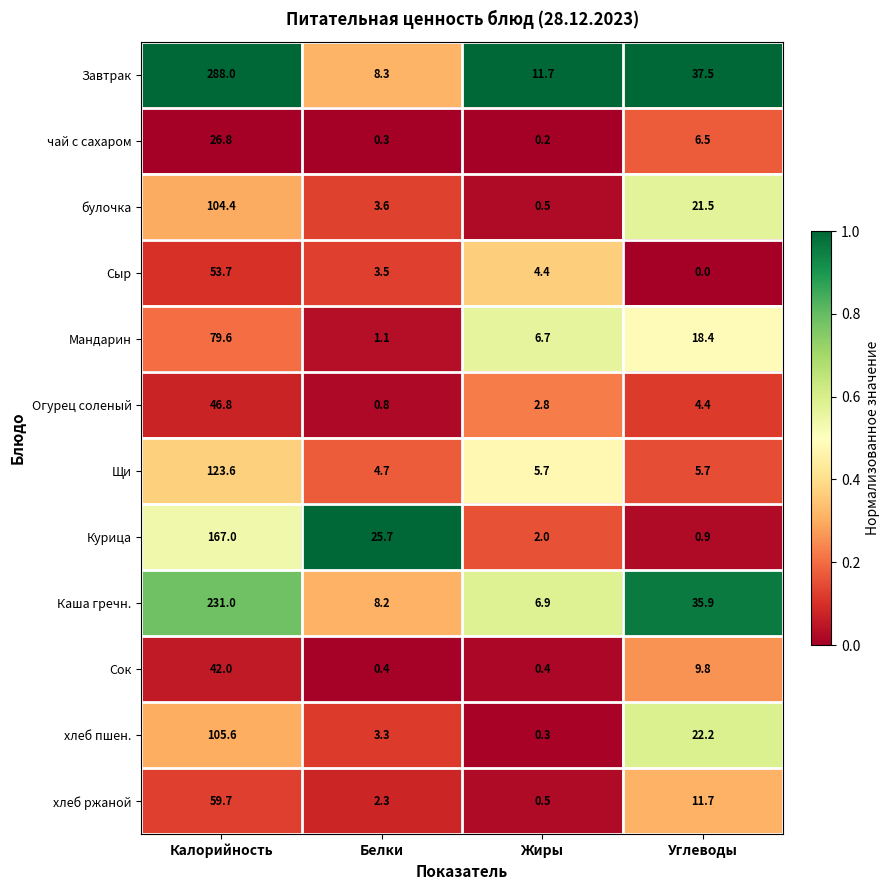

What value does the булочка series have at Калорийность?

104.4